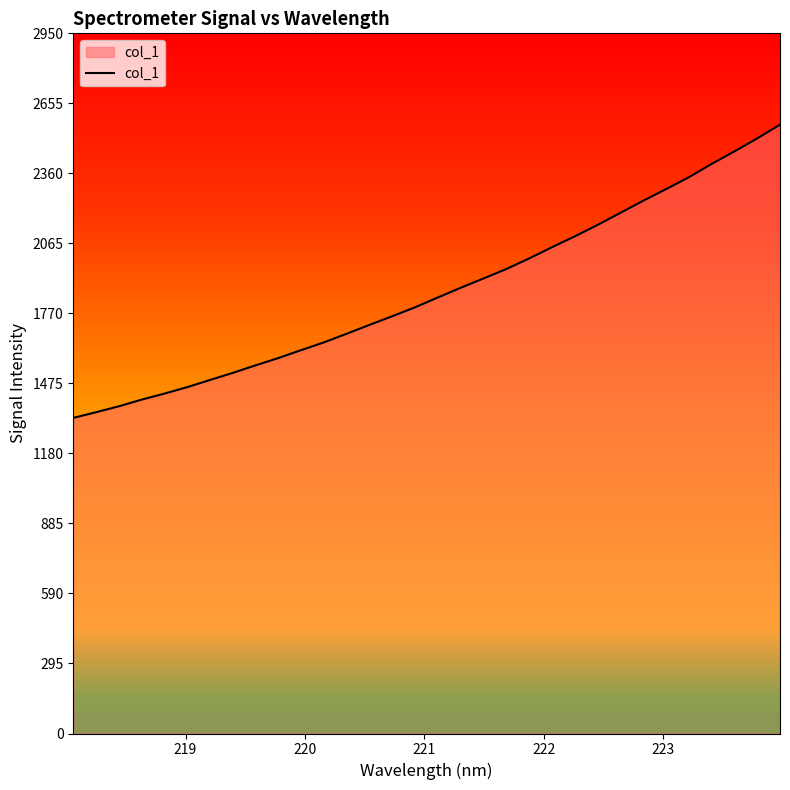

What is the difference between the maximum and minimum values?

1235.7